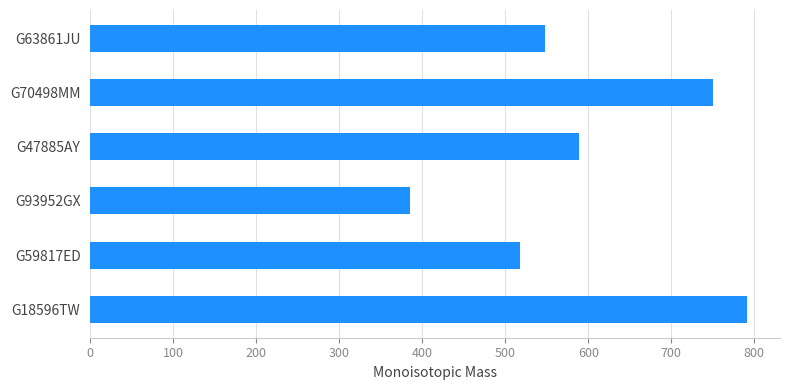

Reading top to bottom, extract all data points from this chart.

G63861JU=547.2	G70498MM=750.3	G47885AY=588.2	G93952GX=385.2	G59817ED=517.2	G18596TW=791.3